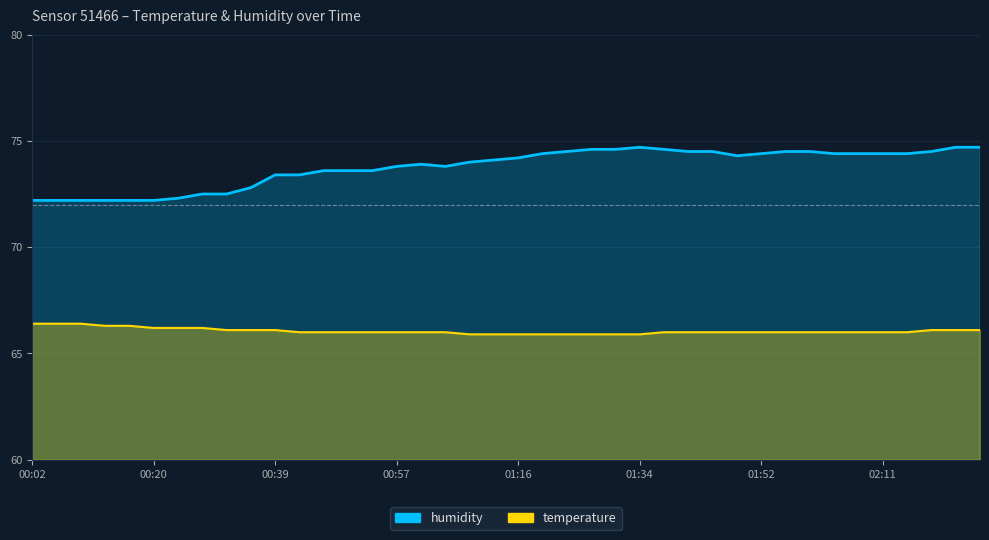

Count the number of data series in this chart.

2